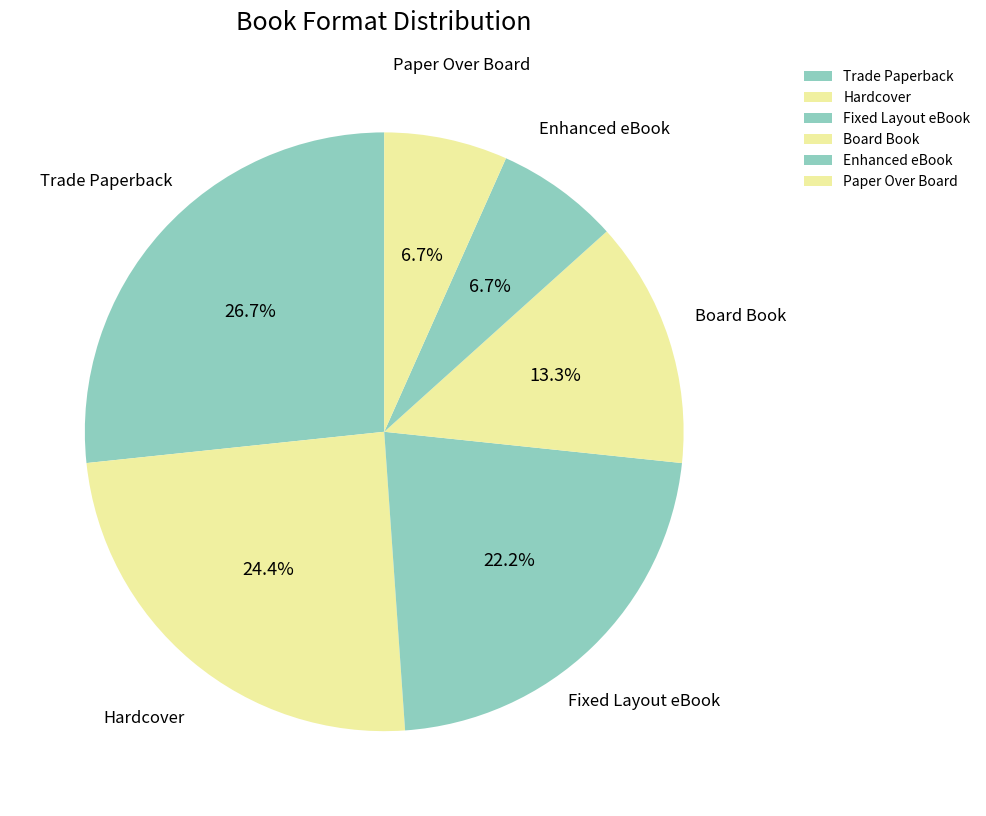

Which slice is the largest?

Trade Paperback